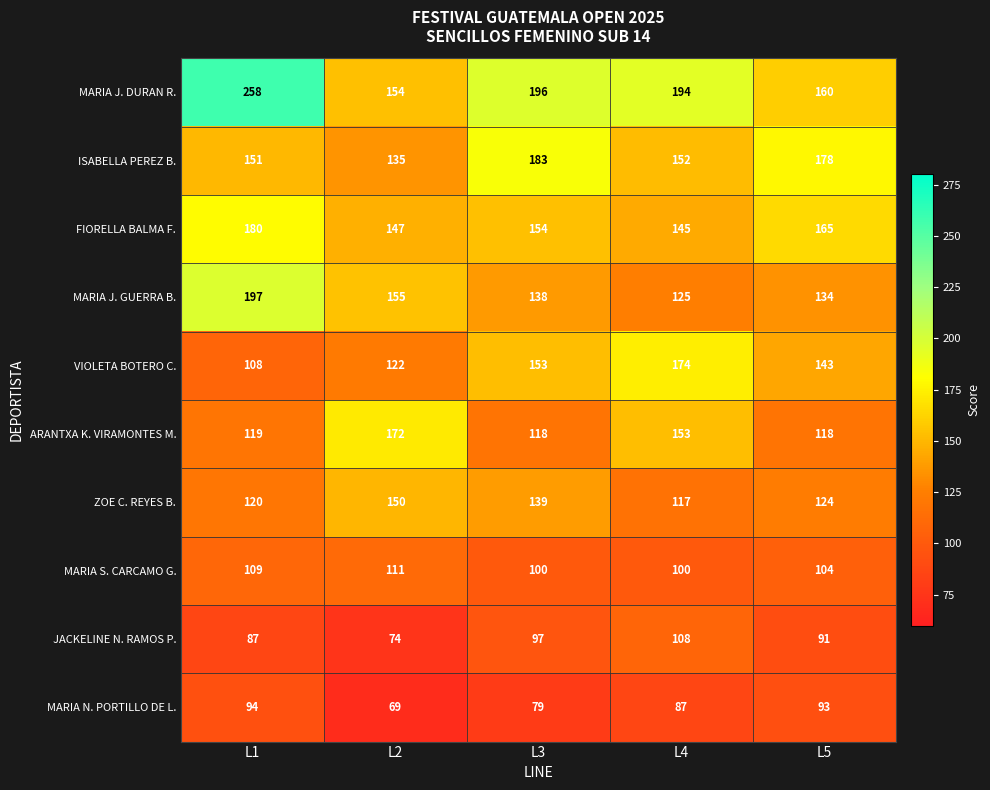

At which category is the sum across all series the highest?

L1